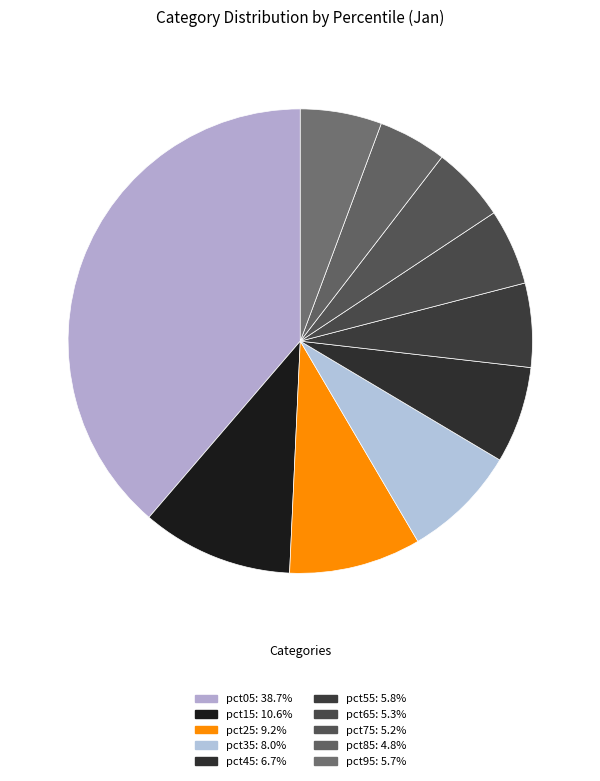

Count the number of slices in the pie.

10